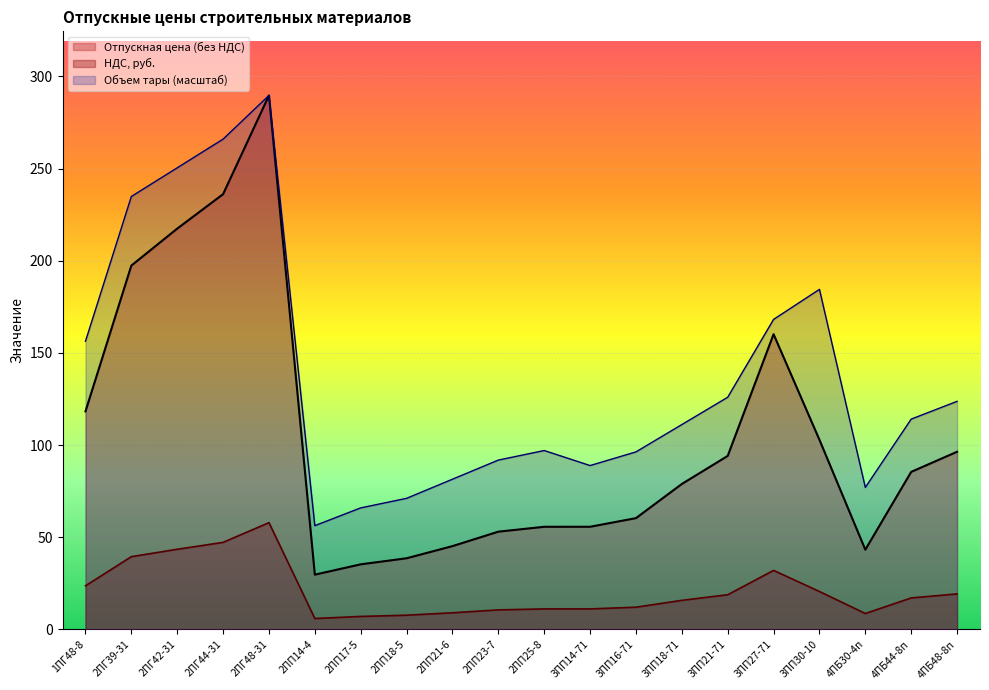

True or false: Объем тары and НДС, руб. intersect in this chart.

False